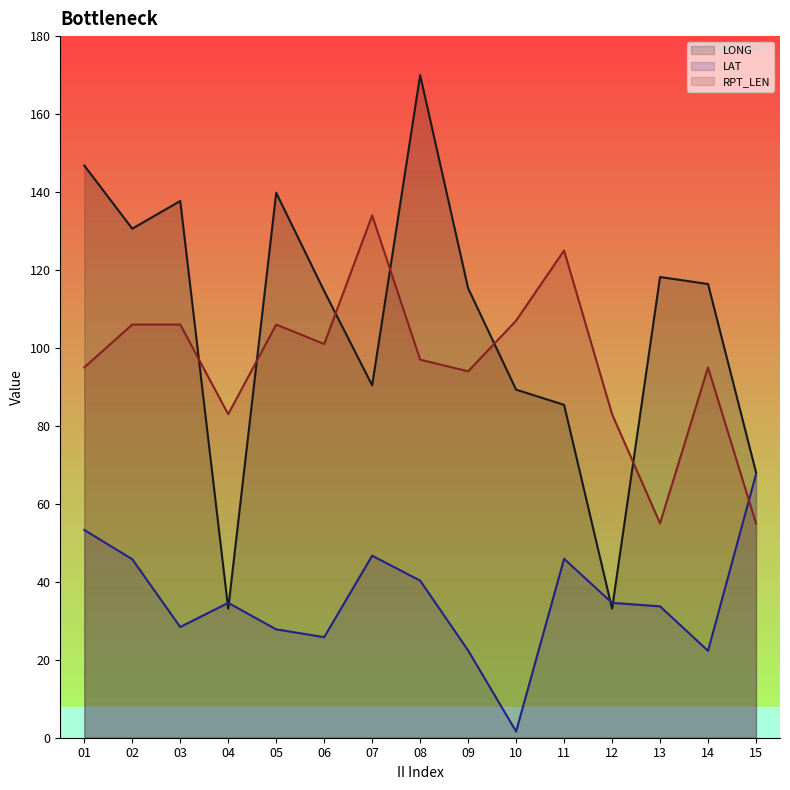

At which category is the sum across all series the highest?

08